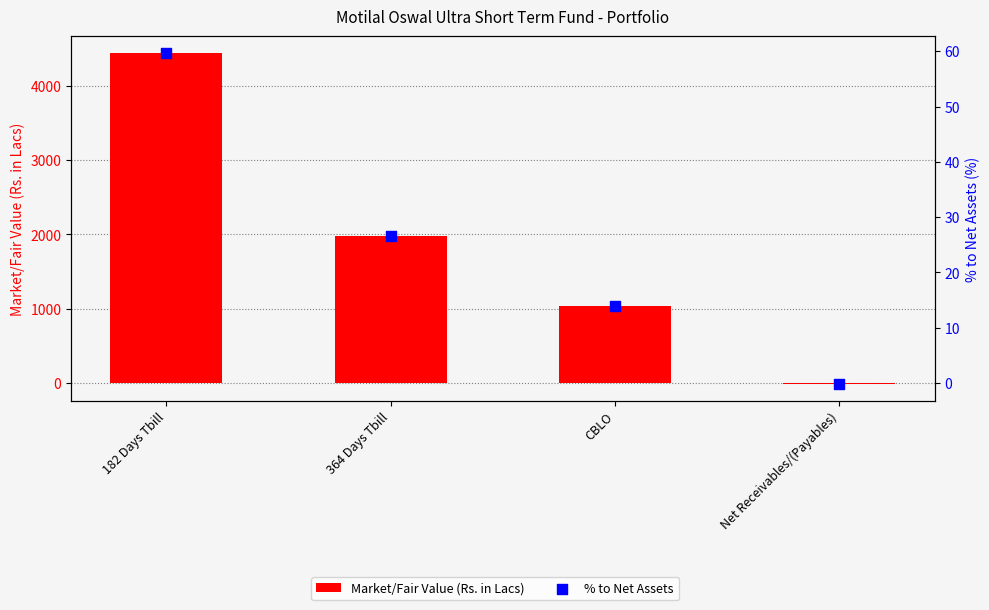

What are all the series names shown in the legend?

Market/Fair Value (Rs. in Lacs), % to Net Assets